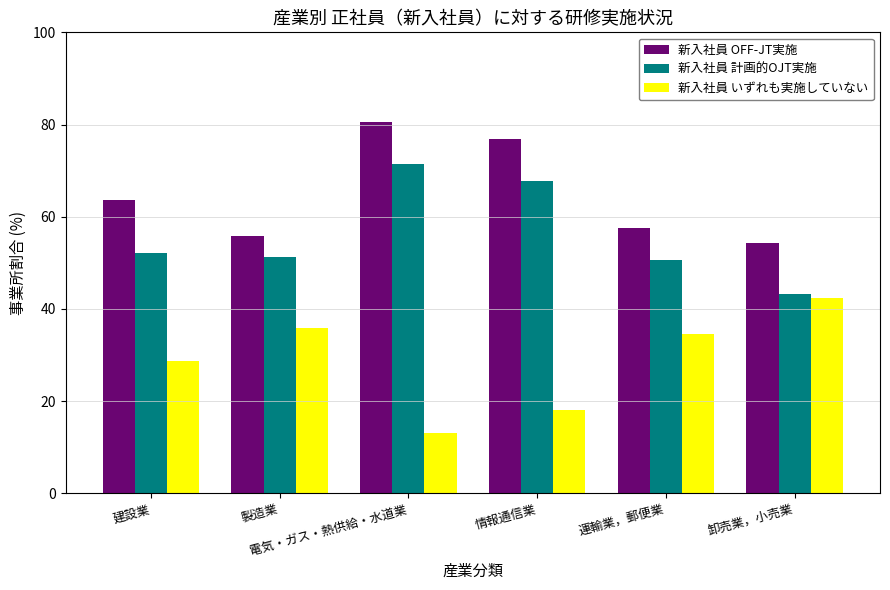

True or false: 新入社員 OFF-JT実施 has a value of 32.2 at 卸売業，小売業.

False